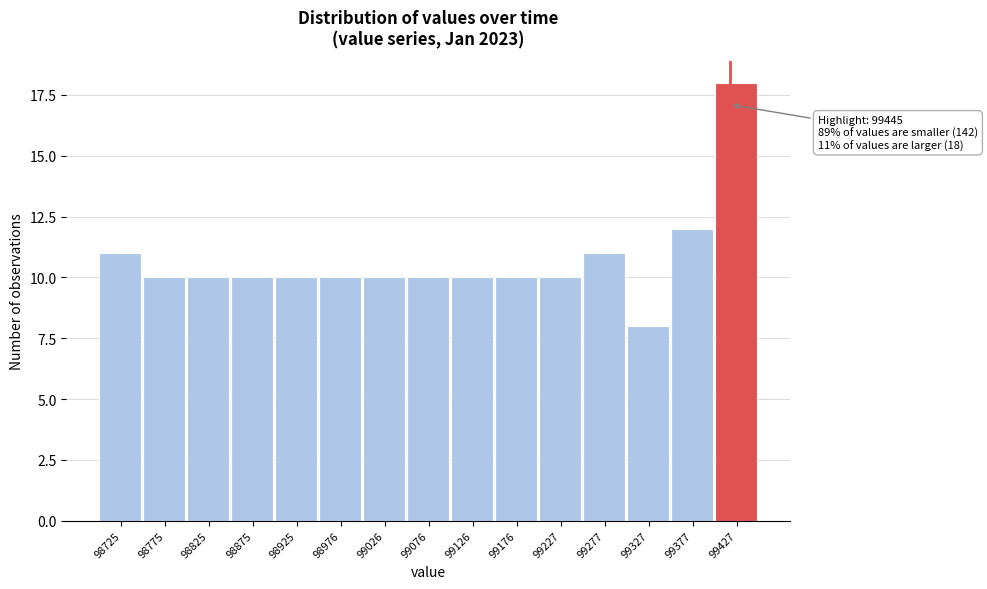

Reading left to right, transcribe all the data shown in this chart.

11	10	10	10	10	10	10	10	10	10	10	11	8	12	18